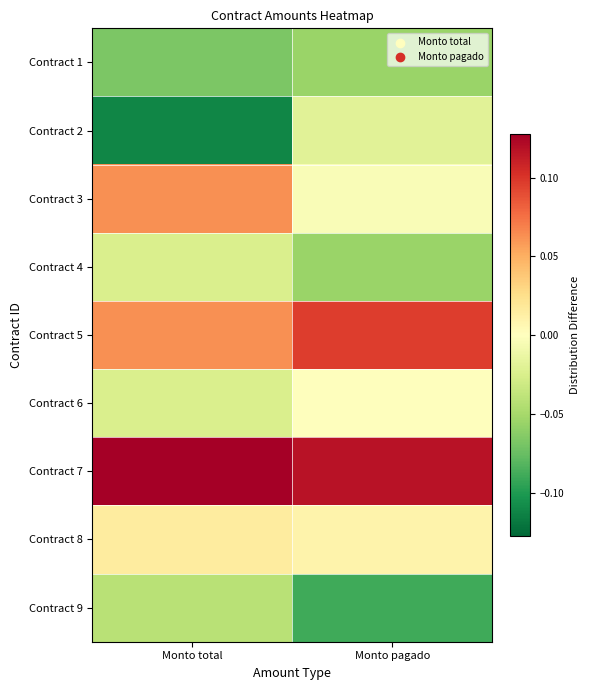

Reading left to right, list all the values displayed in this chart.

Contract 1: Monto total=-0.1	Monto pagado=-0.1
Contract 2: Monto total=-0.1	Monto pagado=-0.0
Contract 3: Monto total=0.1	Monto pagado=-0.0
Contract 4: Monto total=-0.0	Monto pagado=-0.1
Contract 5: Monto total=0.1	Monto pagado=0.1
Contract 6: Monto total=-0.0	Monto pagado=-0.0
Contract 7: Monto total=0.1	Monto pagado=0.1
Contract 8: Monto total=0.0	Monto pagado=0.0
Contract 9: Monto total=-0.0	Monto pagado=-0.1